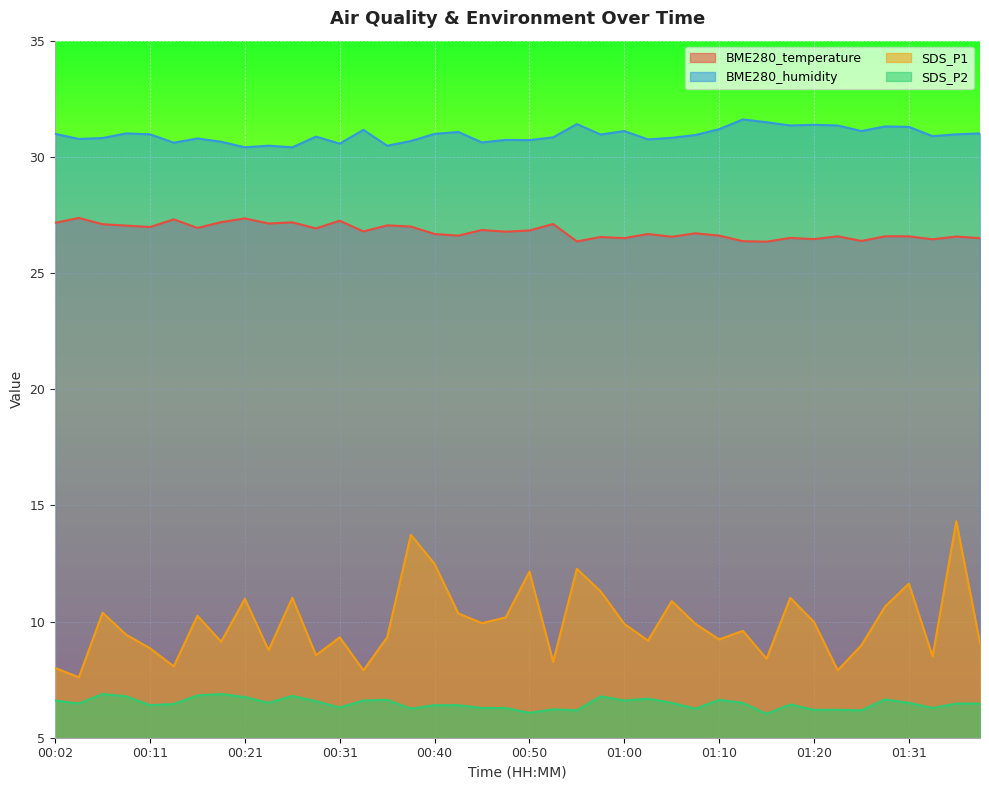

What position from the right is 00:33?

27